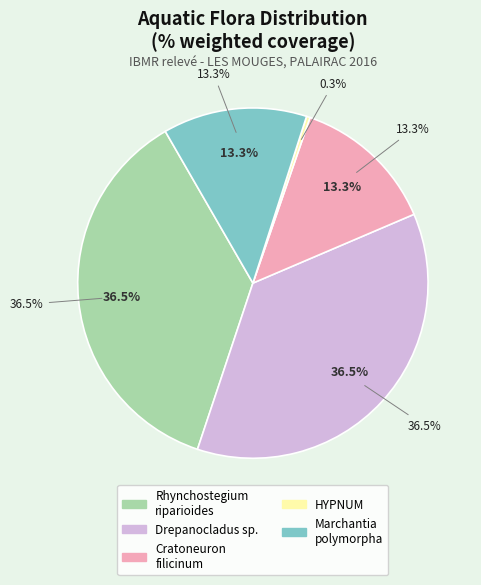

To the nearest percent, what is the difference between the Drepanocladus sp. and Cratoneuron filicinum slice percentages?

23%